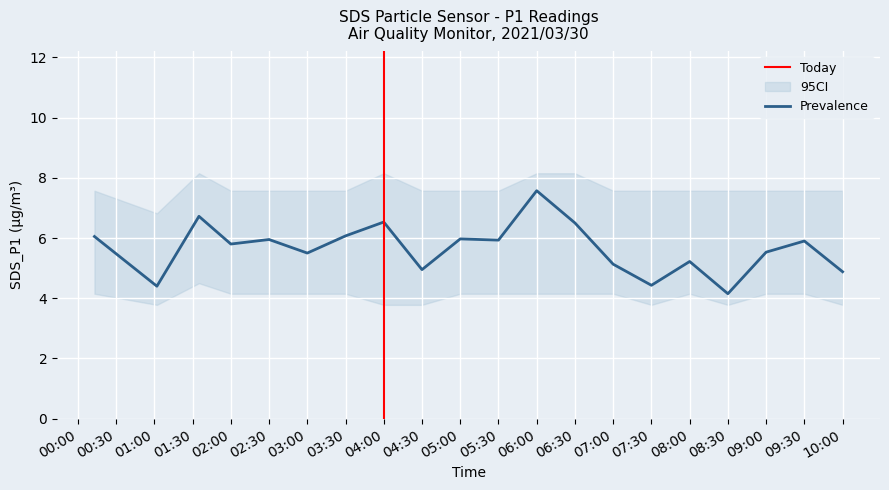

What is the approximate value of SDS_P1_lower at 2021/03/30 08:30?

3.8